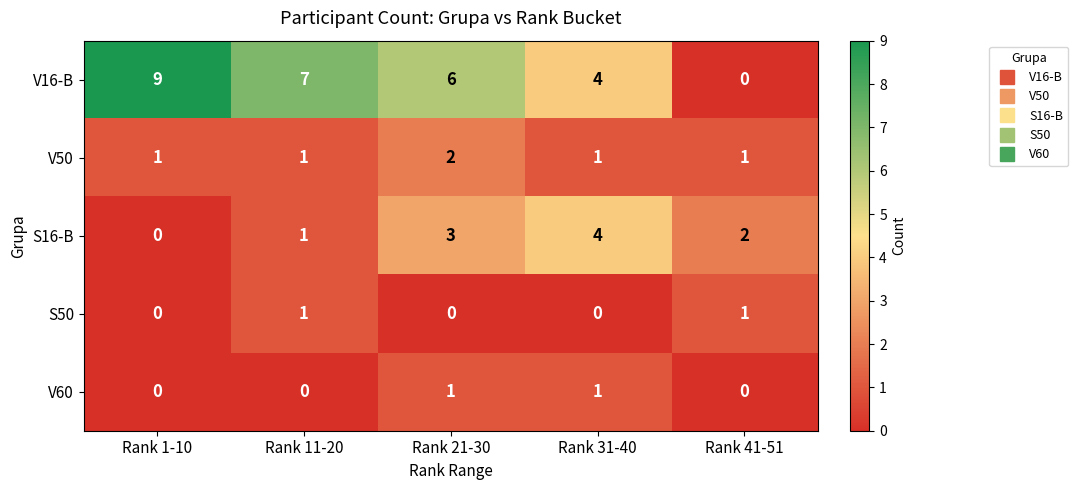

The value of V16-B at Rank 11-20 is 3. True or false?

False